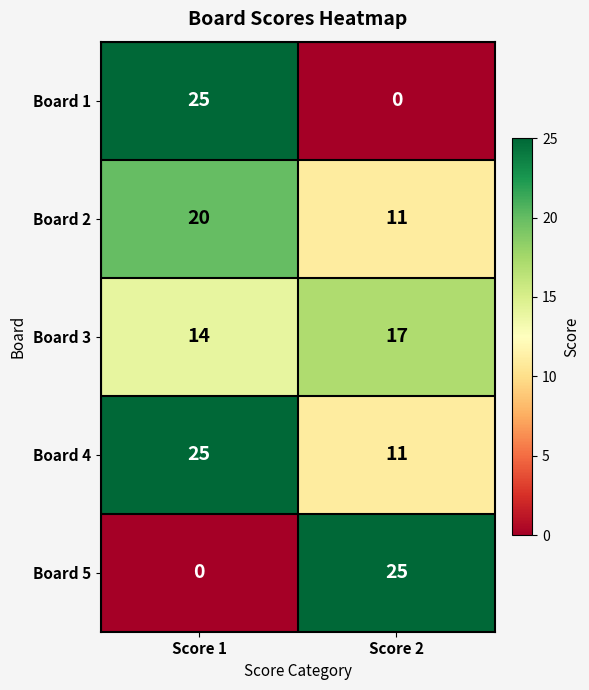

Rank the categories by Board 3 value from highest to lowest.

Score 2, Score 1